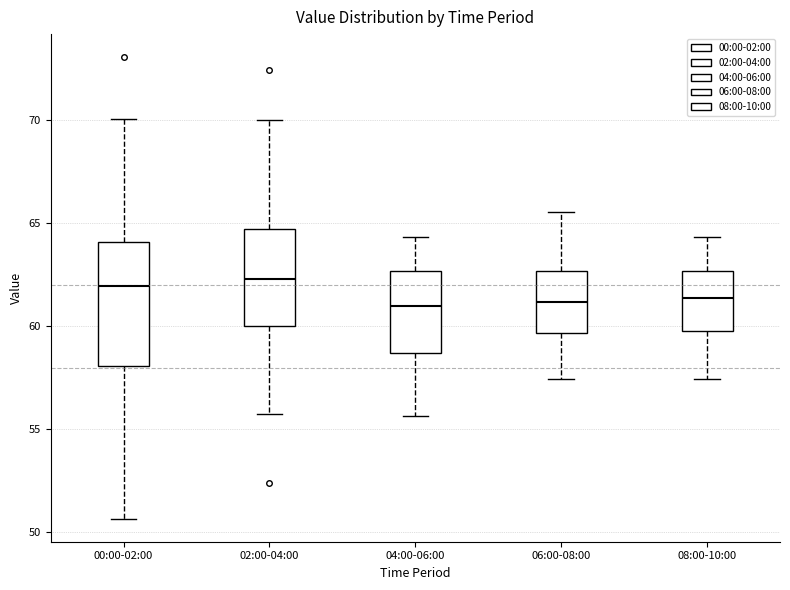

Which box is the tallest, from its lower edge to its upper edge?

00:00-02:00